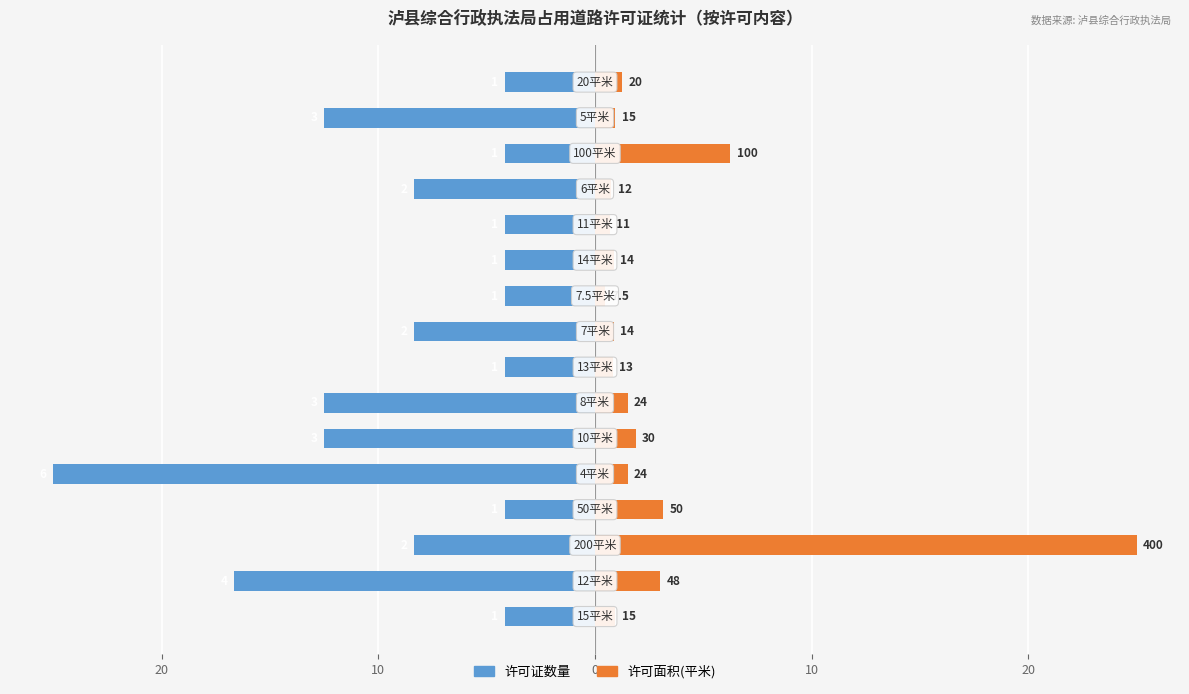

Is the value of 许可证数量 at 20 greater than the value of 许可面积(平米) at 13?

No